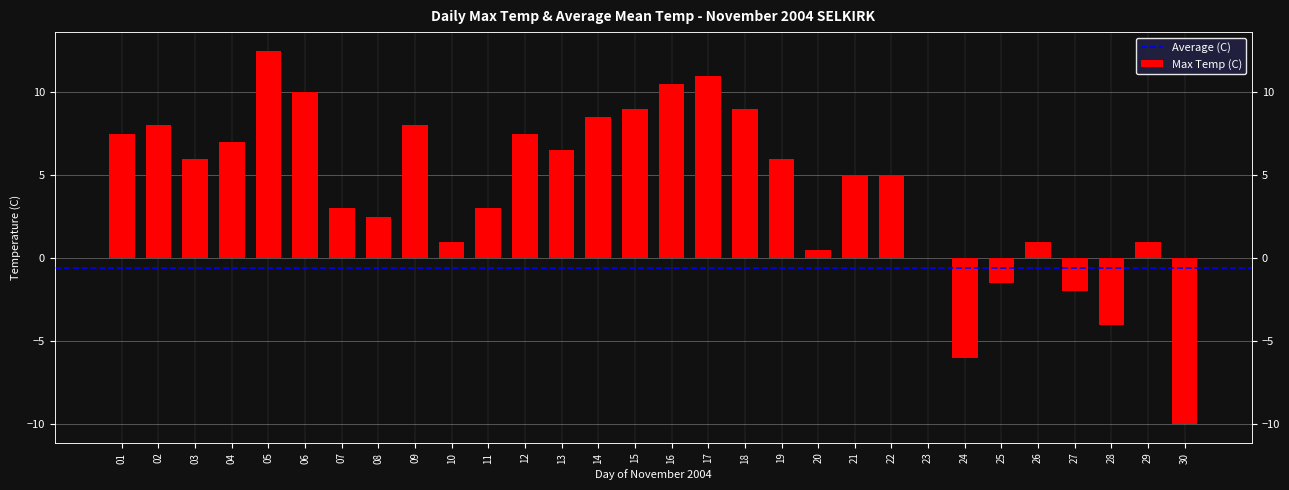

Rank the categories by value from highest to lowest.

05, 17, 16, 06, 15, 18, 14, 02, 09, 01, 12, 04, 13, 03, 19, 21, 22, 07, 11, 08, 10, 26, 29, 20, 23, 25, 27, 28, 24, 30